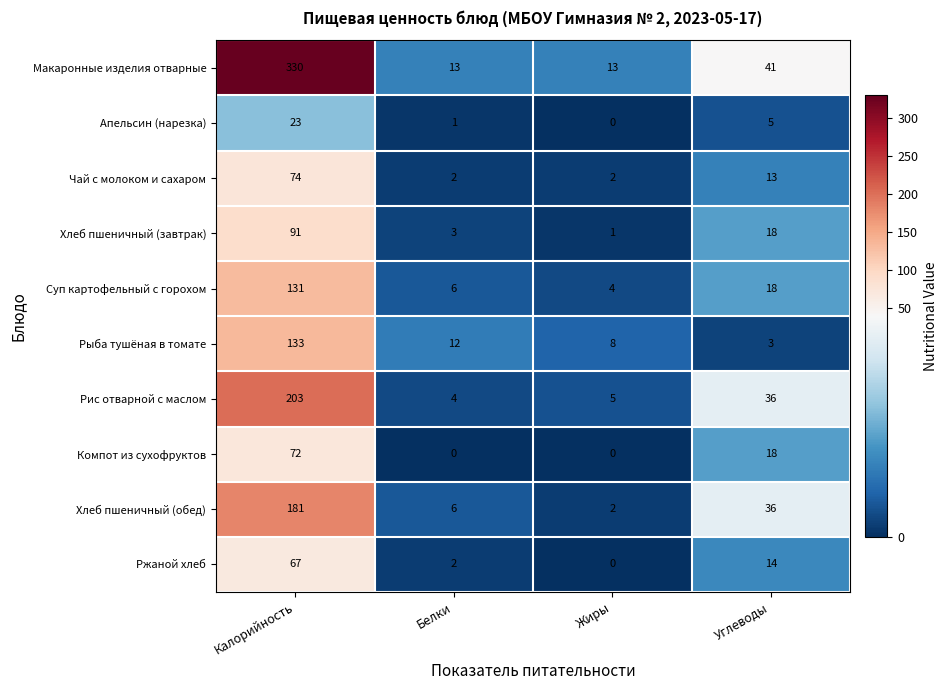

What is the maximum value shown in the chart?

330